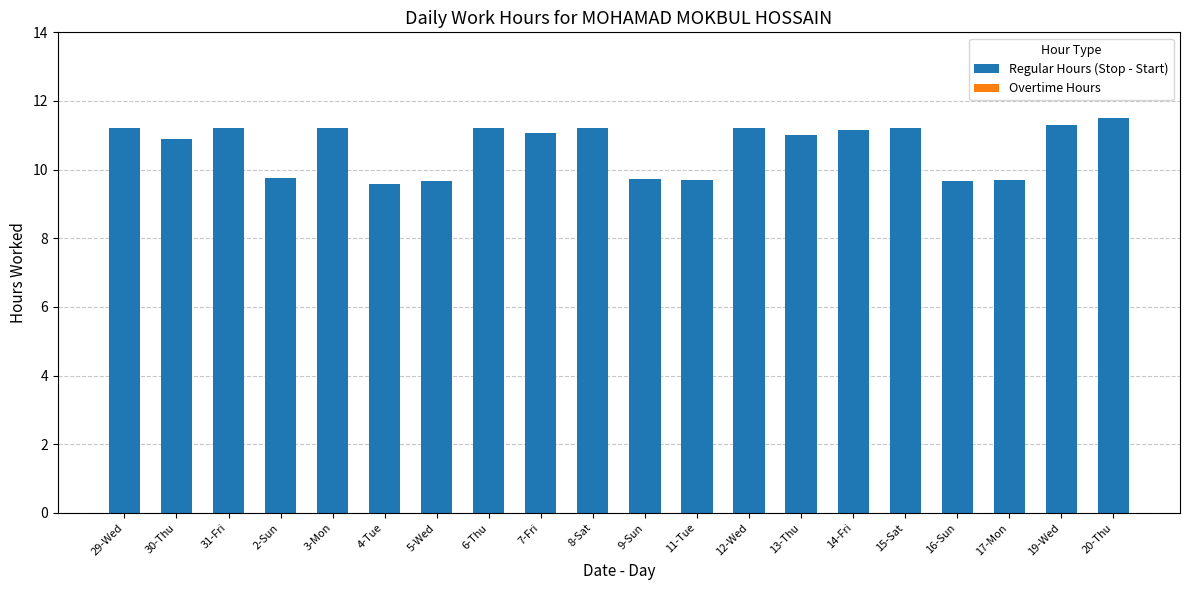

What is the label of the 7th bar from the right?

13-Thu